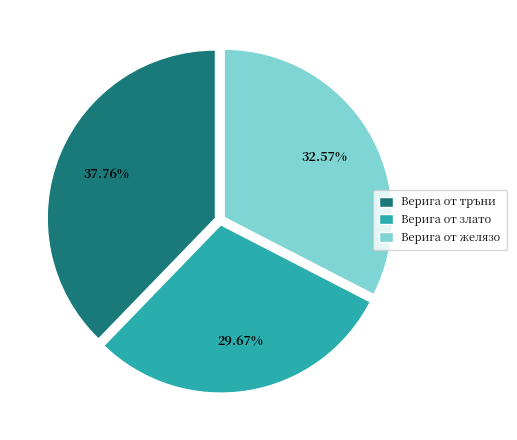

How many segments does this pie chart have?

3